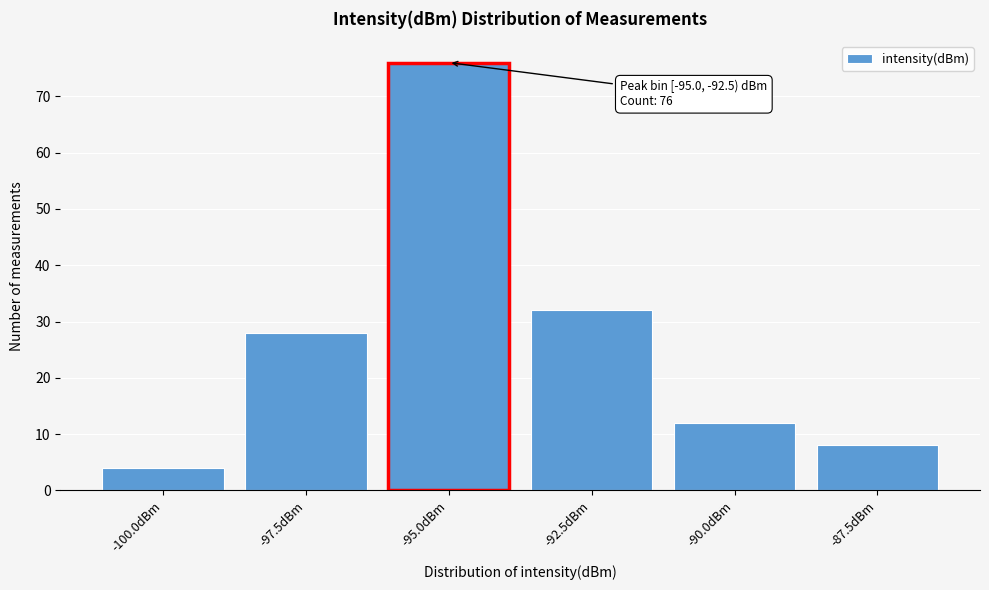

Reading left to right, extract all data points from this chart.

-100.0dBm=4	-97.5dBm=28	-95.0dBm=76	-92.5dBm=32	-90.0dBm=12	-87.5dBm=8